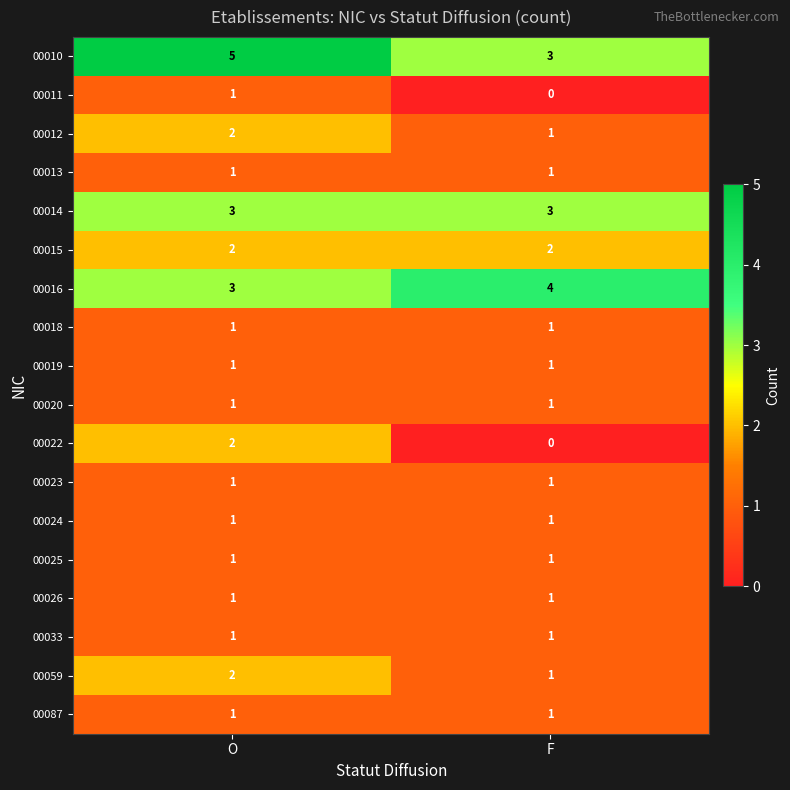

The 00026 series shows 1 at F. True or false?

True